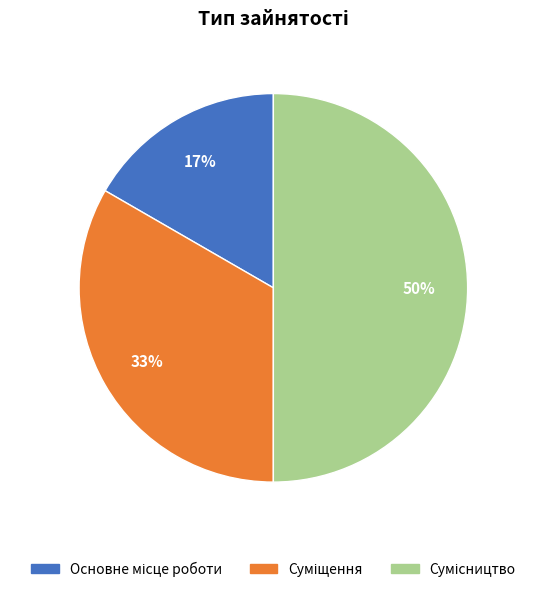

To the nearest percent, what is the average slice percentage?

33%